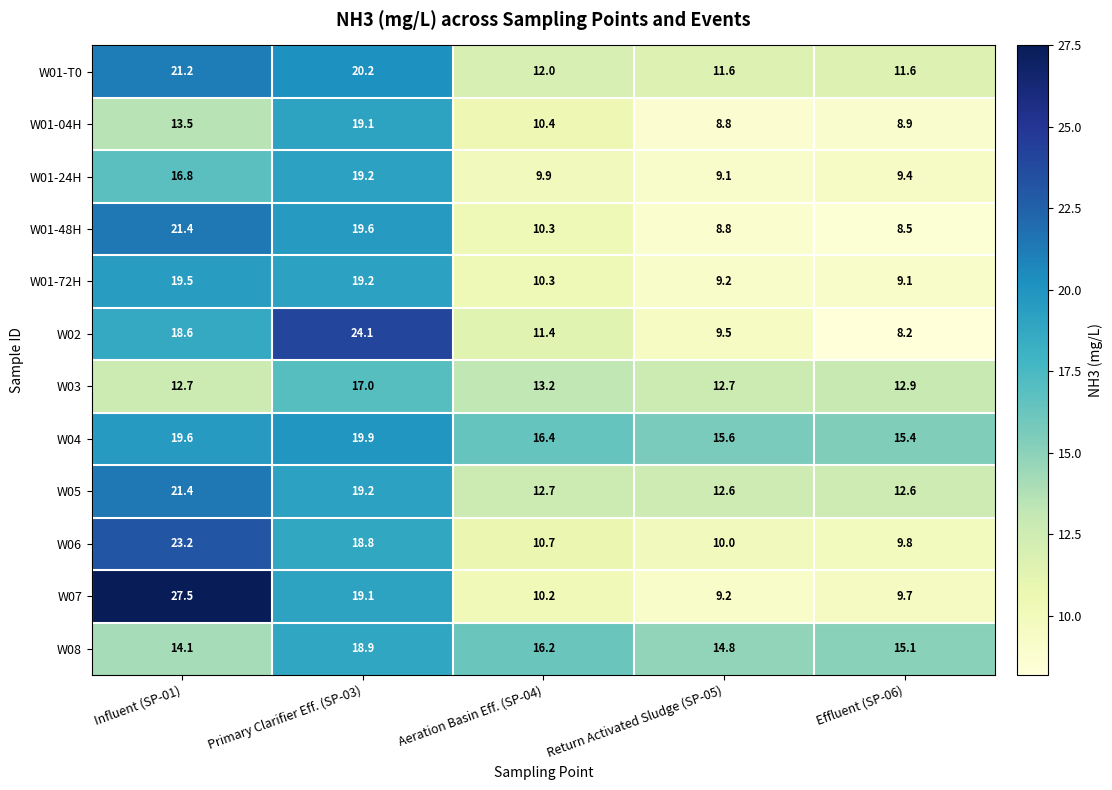

What is the minimum value shown in the chart?

8.2